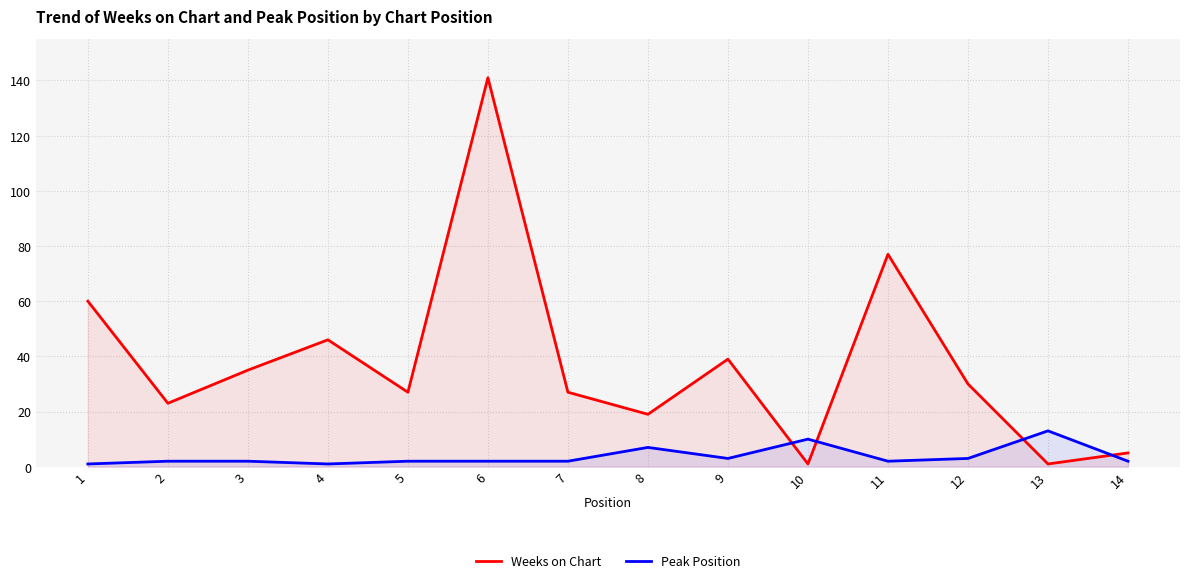

What is the total value across all series at 1?

61